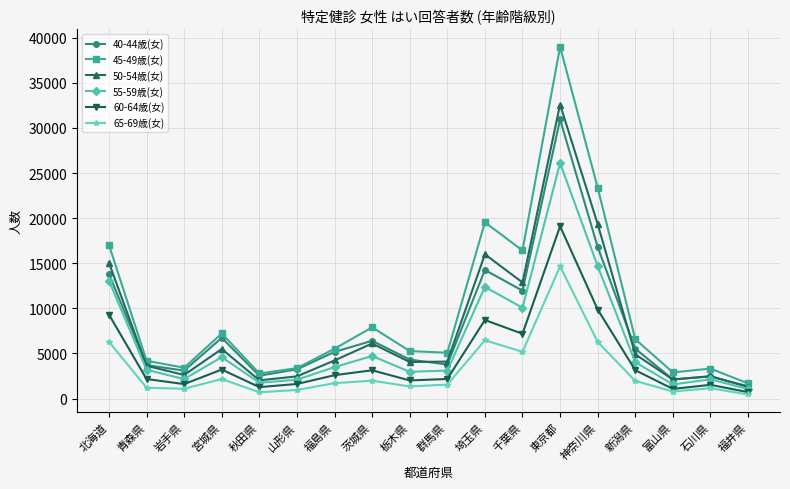

What is the label of the 5th point from the right?

神奈川県